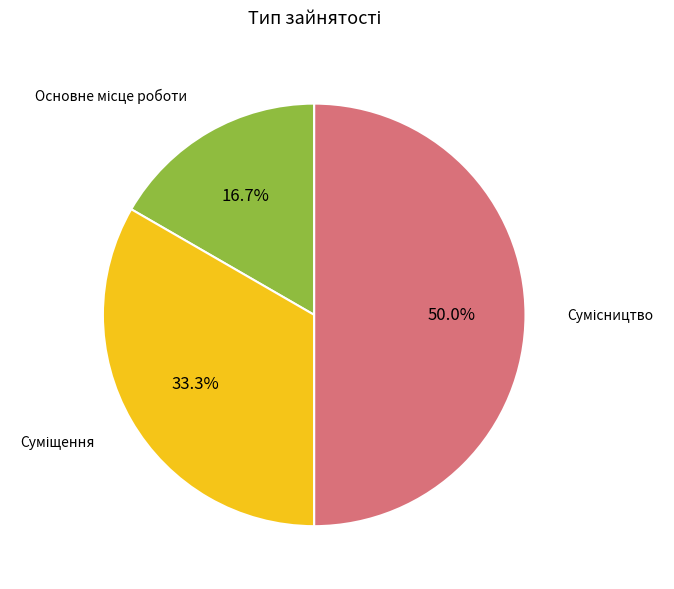

Rank the categories by value from highest to lowest.

Сумісництво, Суміщення, Основне місце роботи